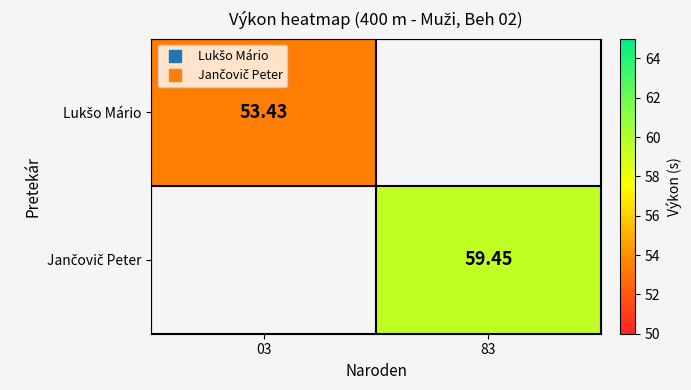

How many values in Jančovič Peter are above zero?

1